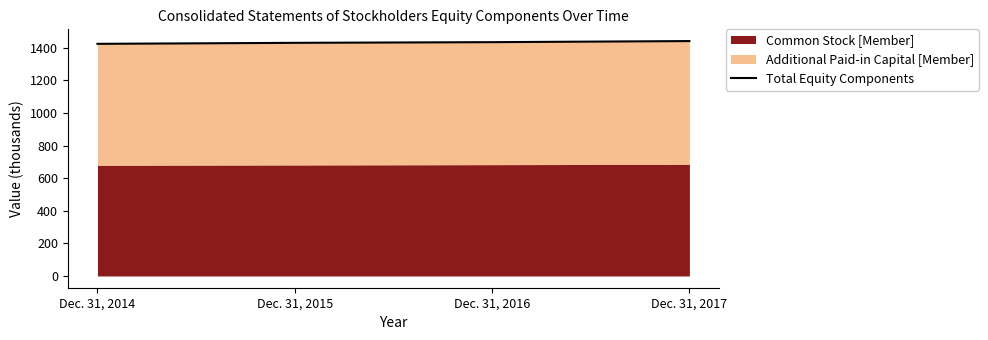

Which has a higher value, Dec. 31, 2014 or Dec. 31, 2016?

Dec. 31, 2016